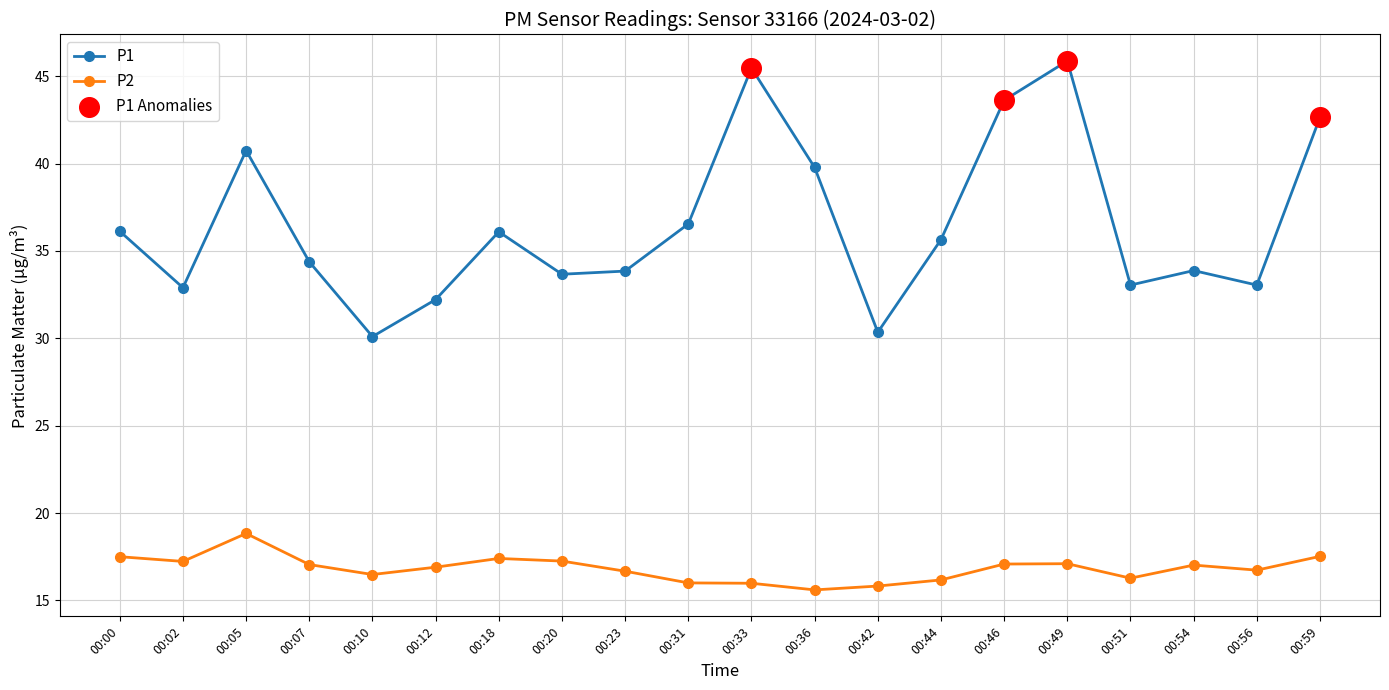

Which series changed the most between 00:10 and 00:23?

P1